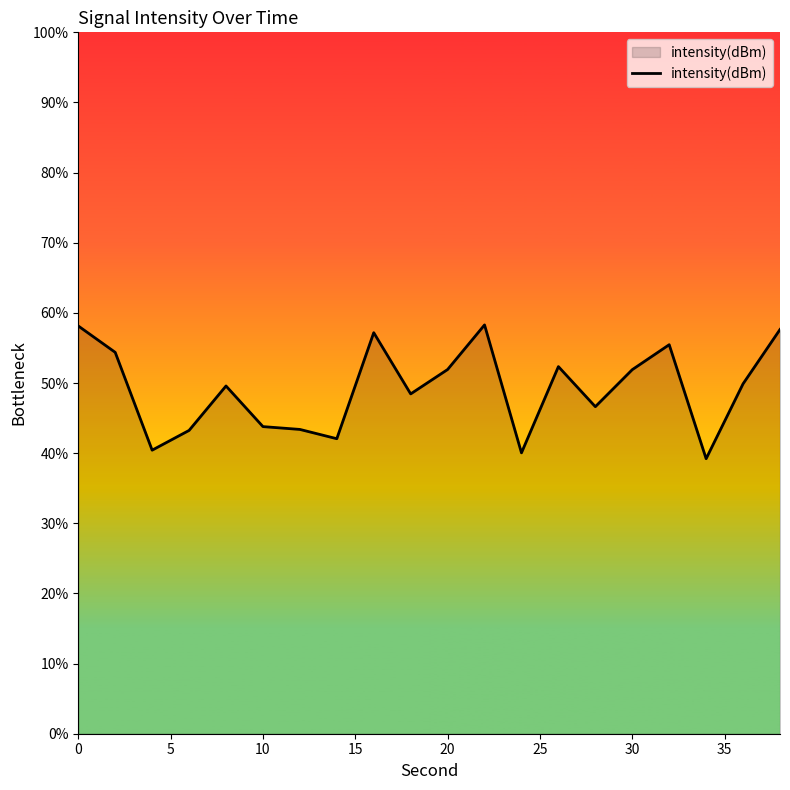

What is the difference between the maximum and minimum values?

19.1